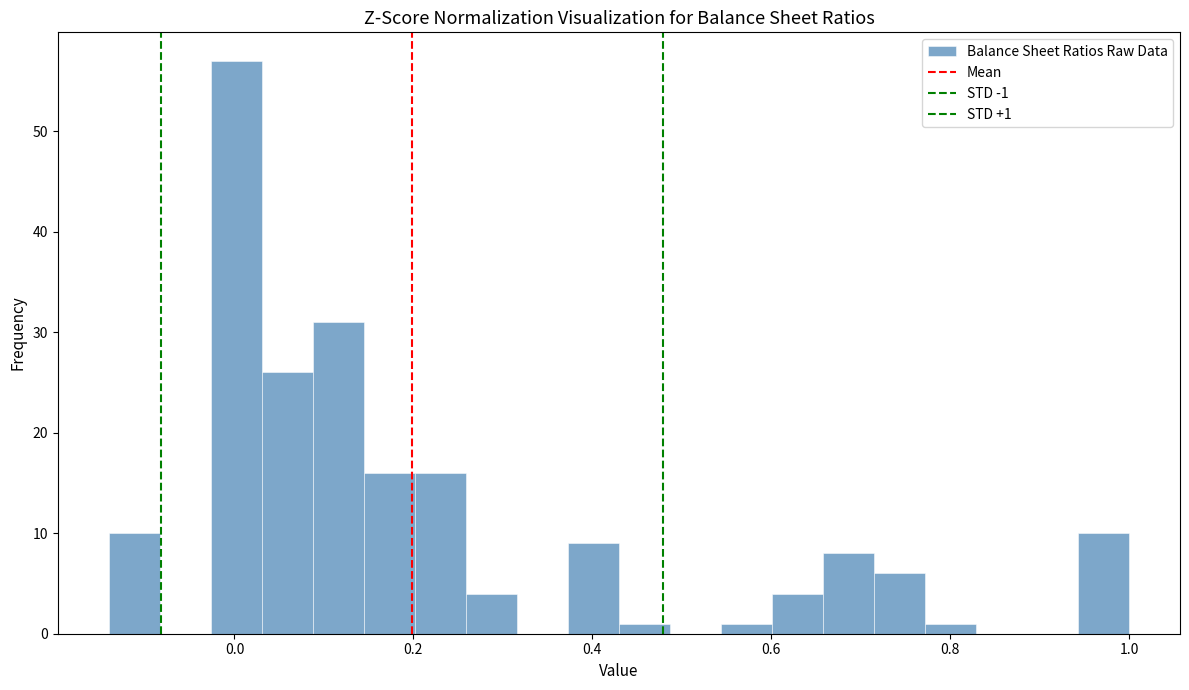

Read against the x-axis, roughly where is the centre of the tallest bar?

0.00